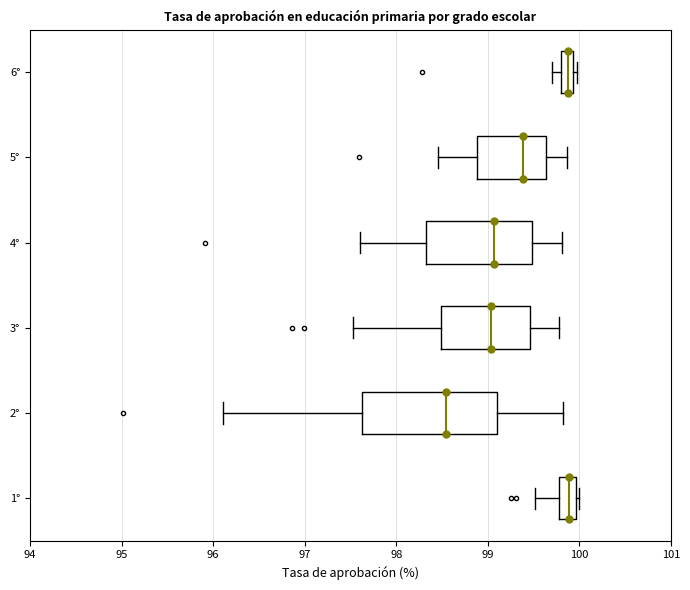

Which box is the widest, from its left edge to its right edge?

2°